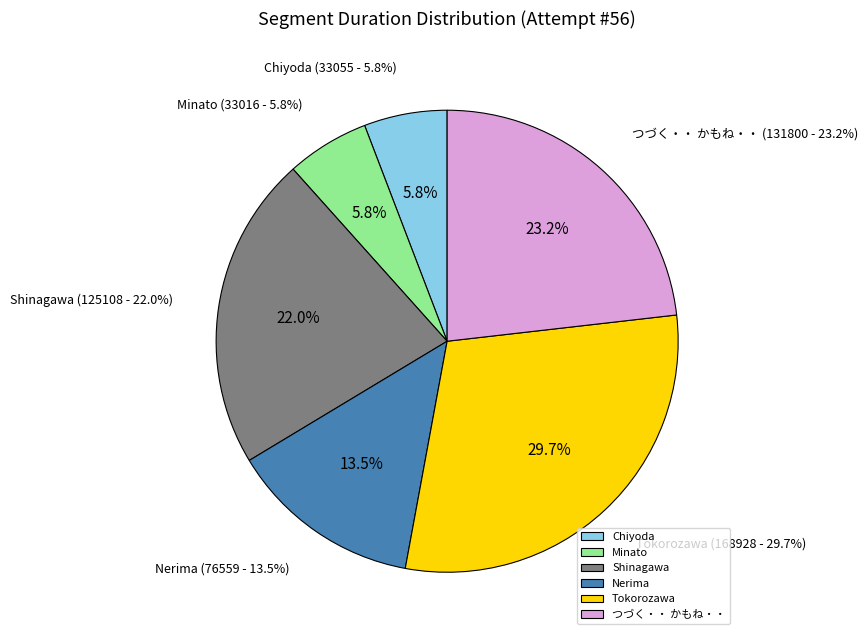

How many slices are in this pie chart?

6